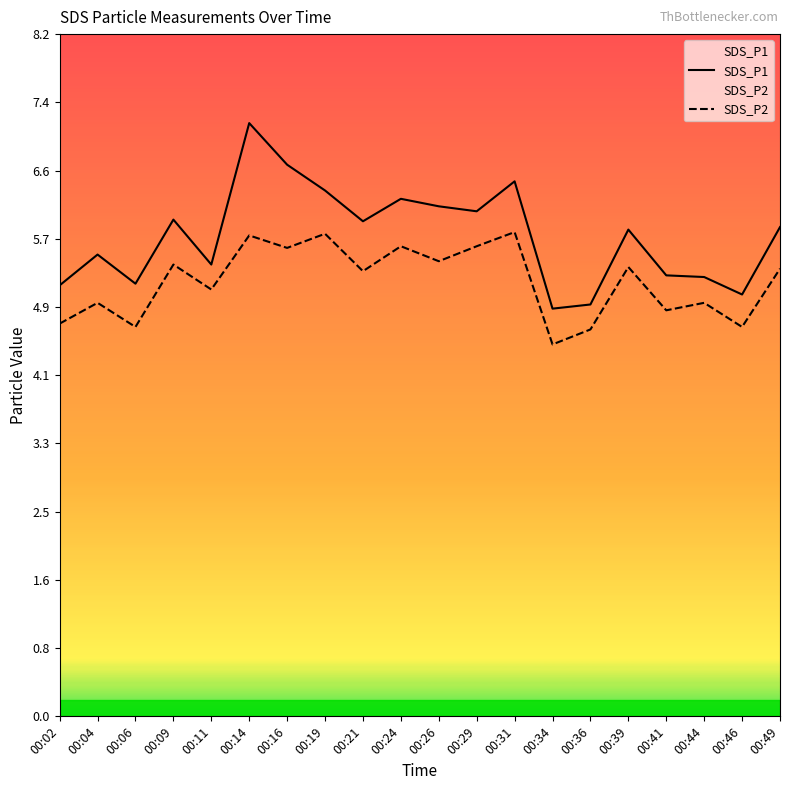

How many values in the SDS_P2 series are below 5?

8